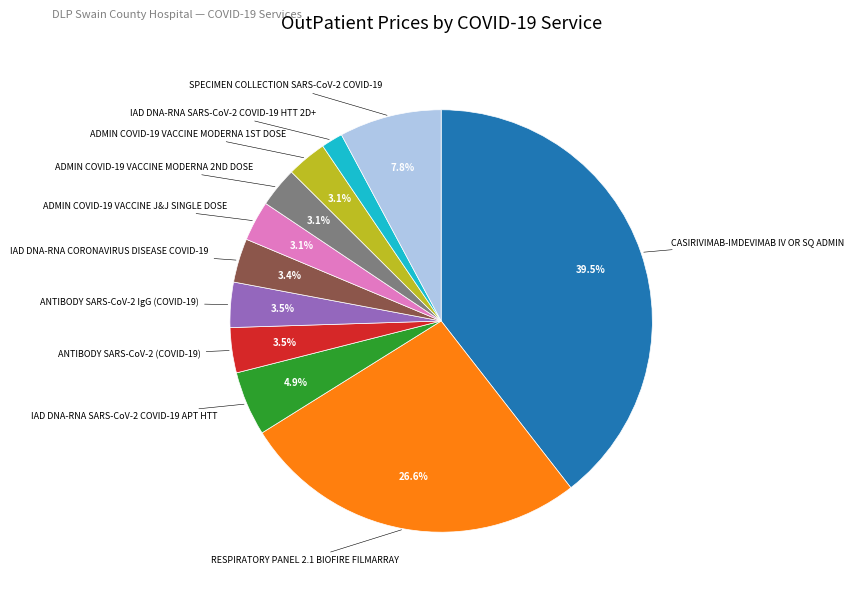

Is it true that IAD DNA-RNA SARS-CoV-2 COVID-19 HTT 2D+ is 2% of the pie?

True